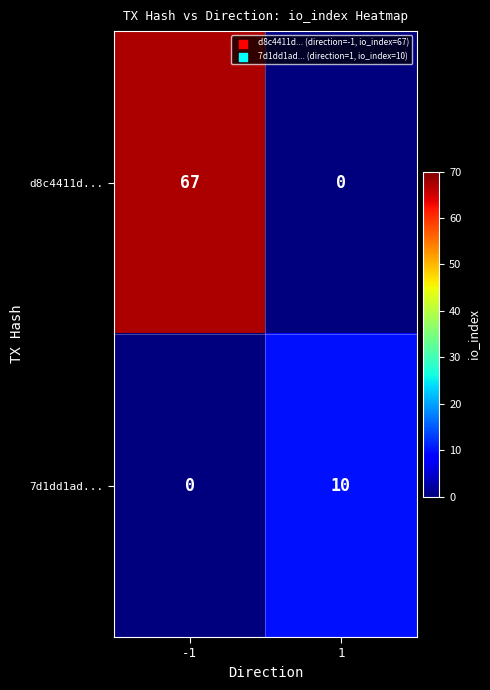

The d8c4411d... series shows 107 at -1. True or false?

False